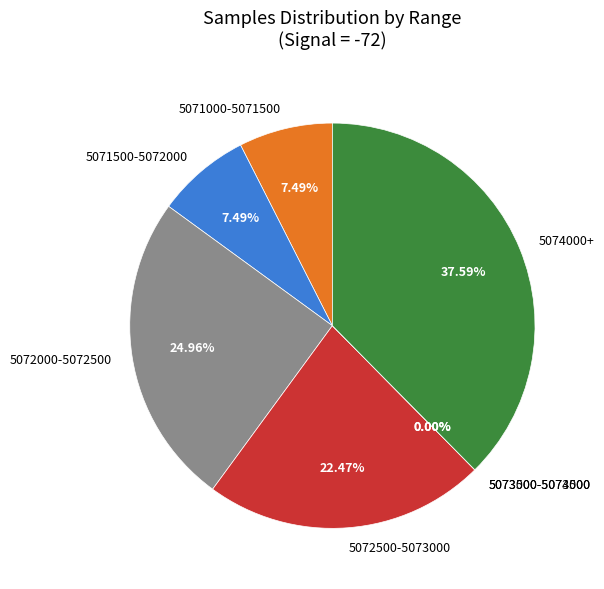

The 20 slice represents 12% of the pie. True or false?

False